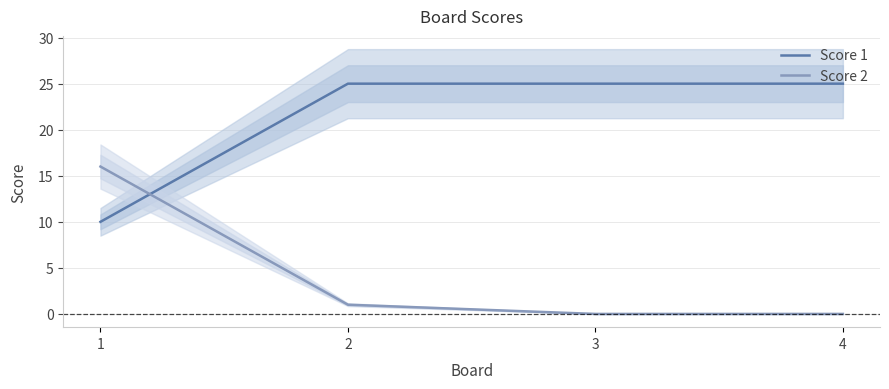

What is the sum of all Score 1 values?

85